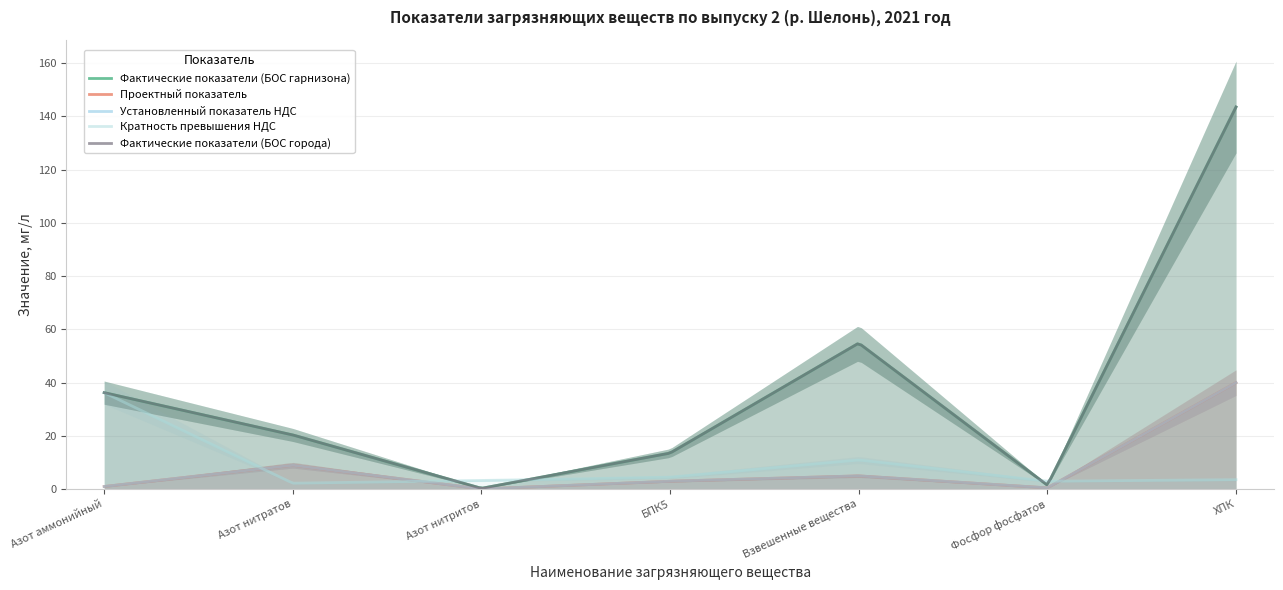

How many interior local valleys does the Проектный показатель series have?

2